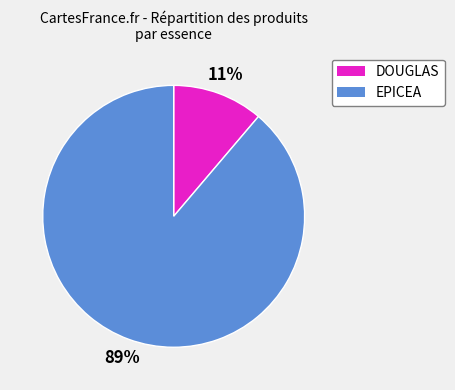

True or false: DOUGLAS accounts for 1% of the total.

False